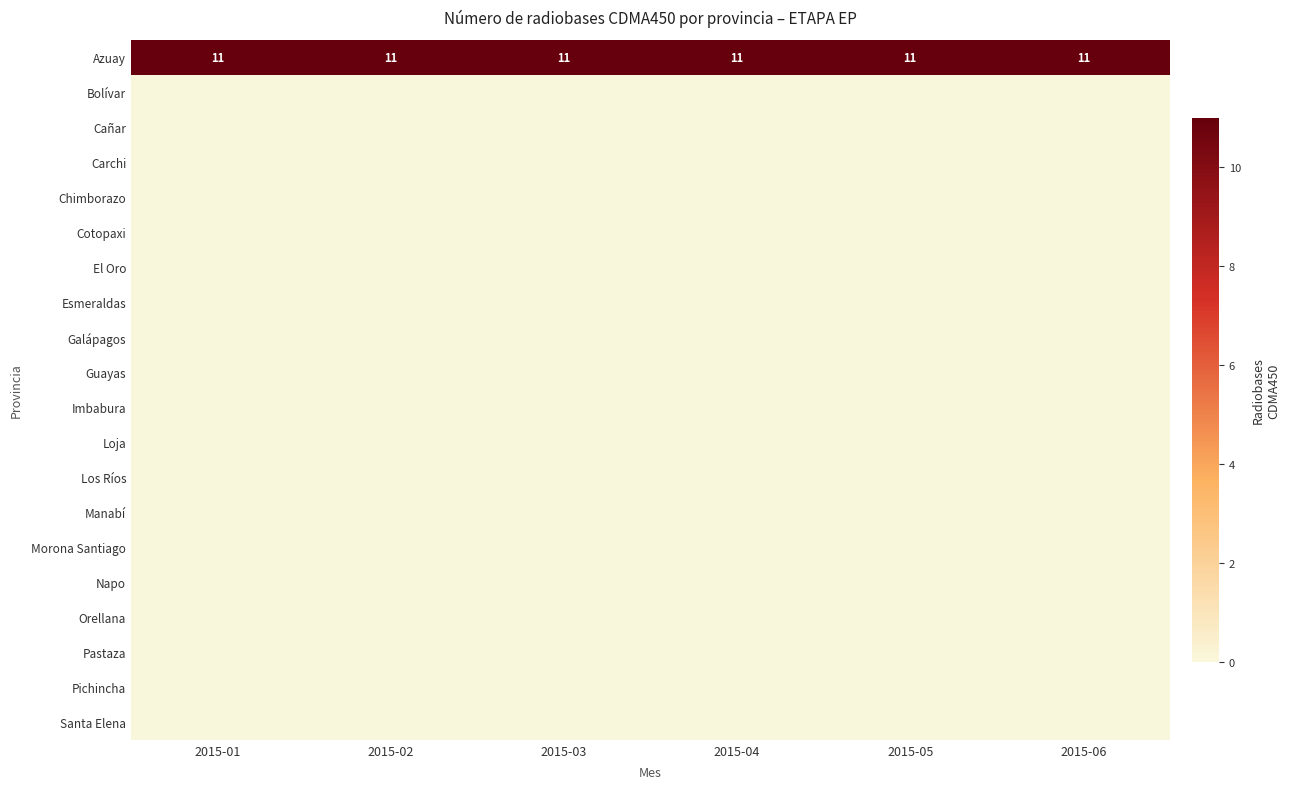

Rank the series by their maximum value, from lowest to highest.

Bolívar, Cañar, Carchi, Chimborazo, Cotopaxi, El Oro, Esmeraldas, Galápagos, Guayas, Imbabura, Loja, Los Ríos, Manabí, Morona Santiago, Napo, Orellana, Pastaza, Pichincha, Santa Elena, Azuay